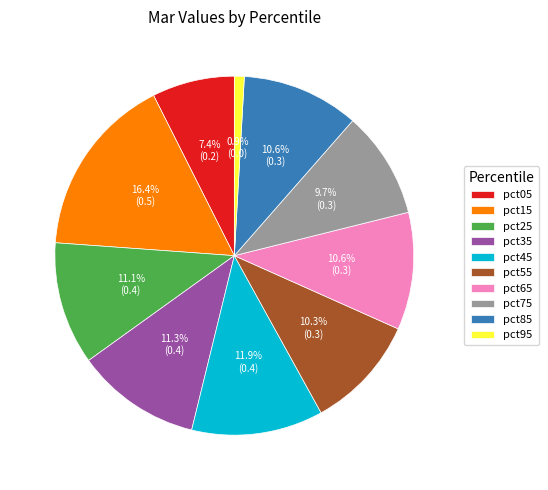

Is pct75 the majority of the pie?

No